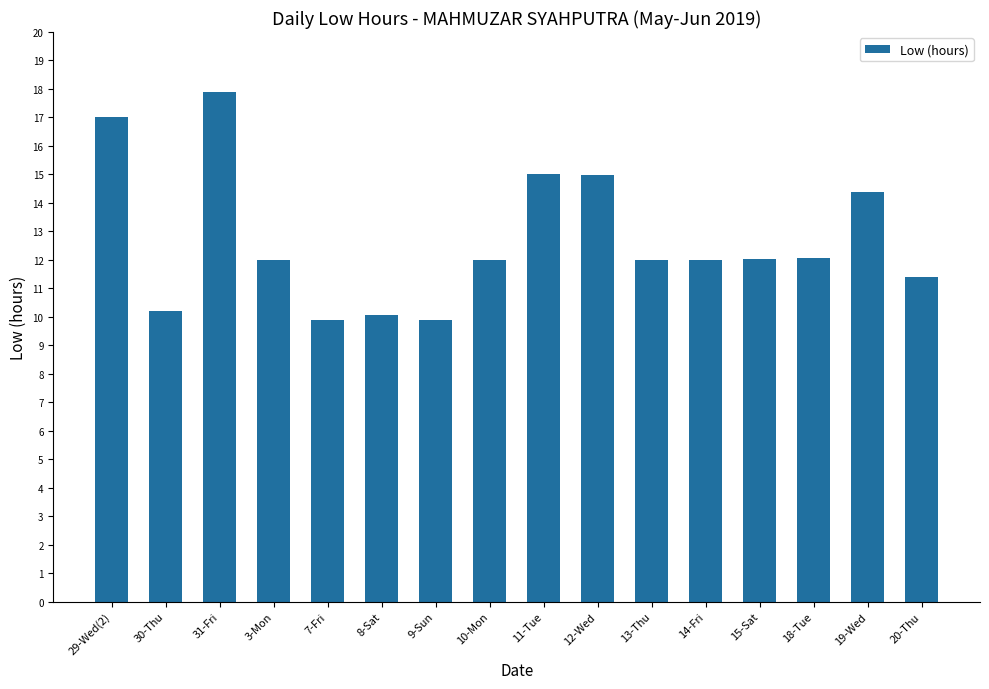

What is the difference between the maximum and minimum values?

8.0